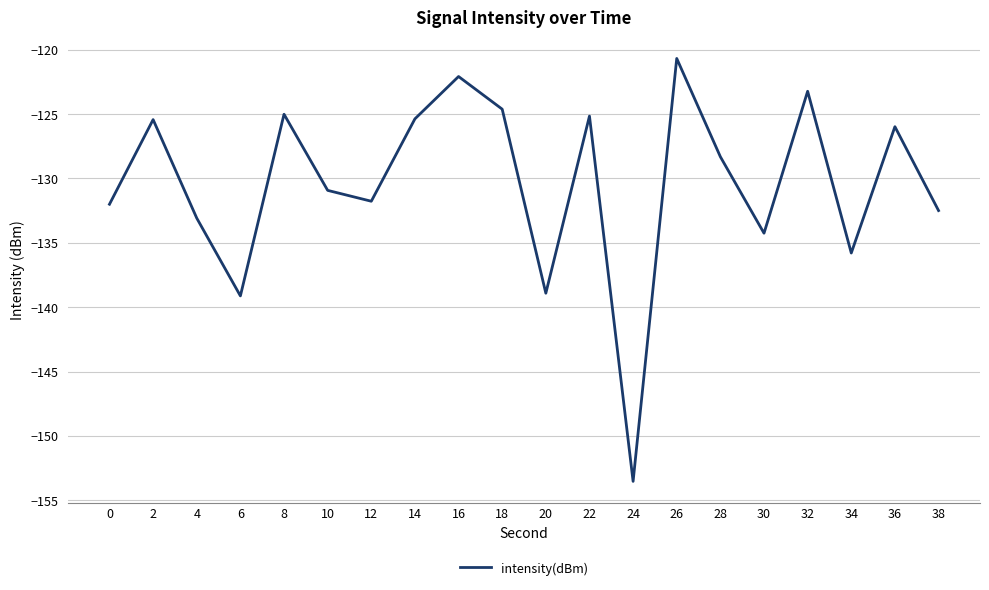

What is the change in value from 8 to 26?

+4.3